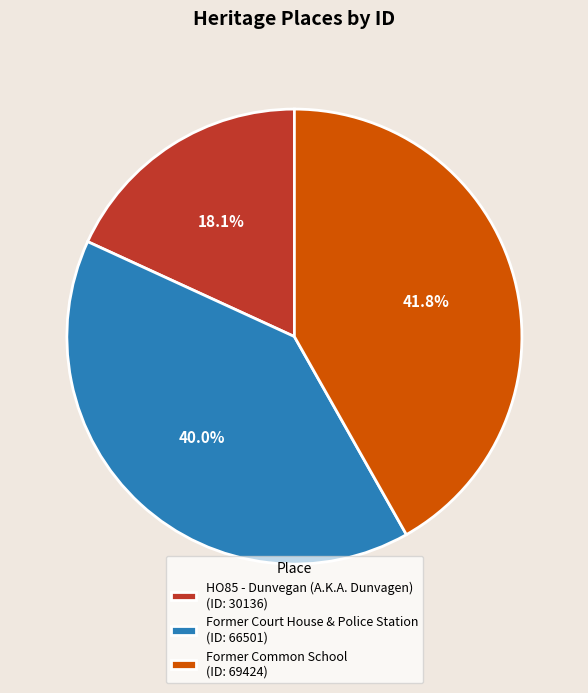

Which has a higher value, Former Court House & Police Station (ID: 66501) or Former Common School (ID: 69424)?

Former Common School (ID: 69424)